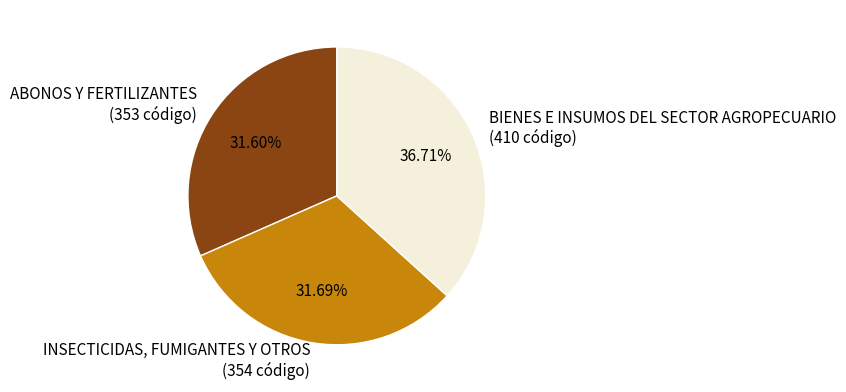

Which slice is the largest?

BIENES E INSUMOS DEL SECTOR AGROPECUARIO